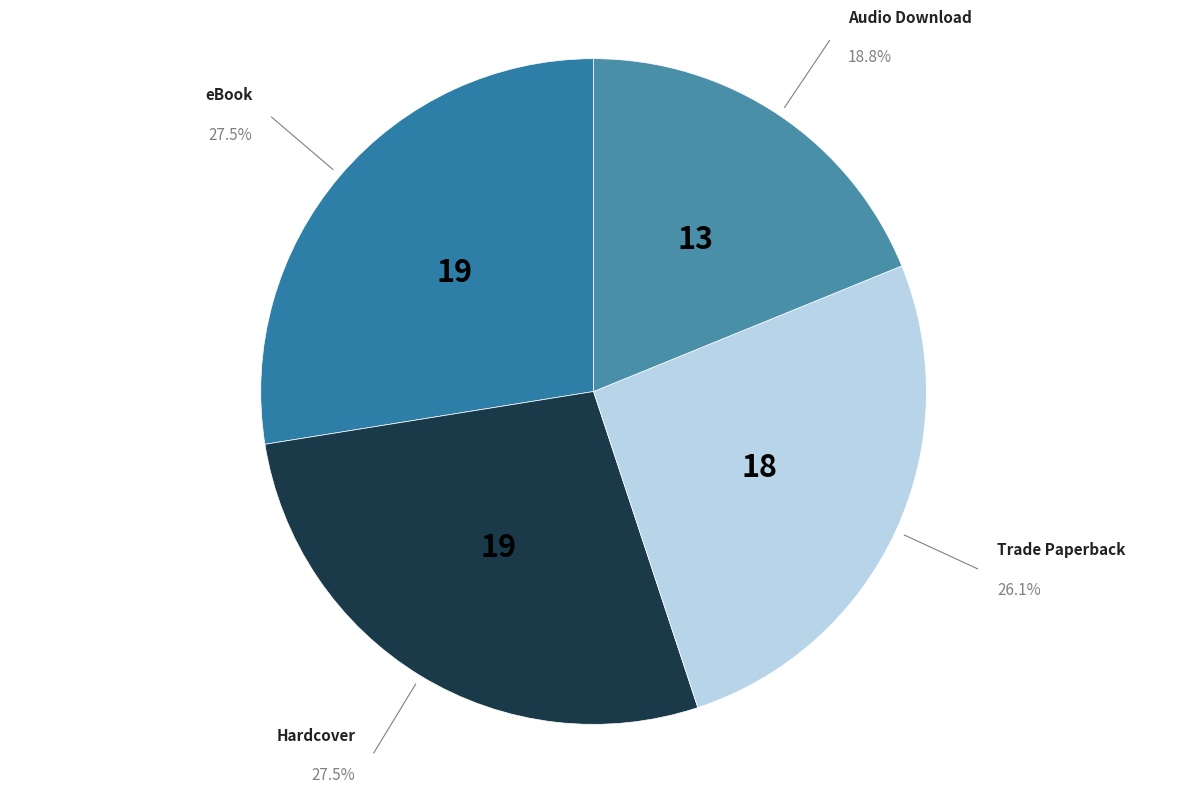

True or false: Trade Paperback accounts for 38% of the total.

False